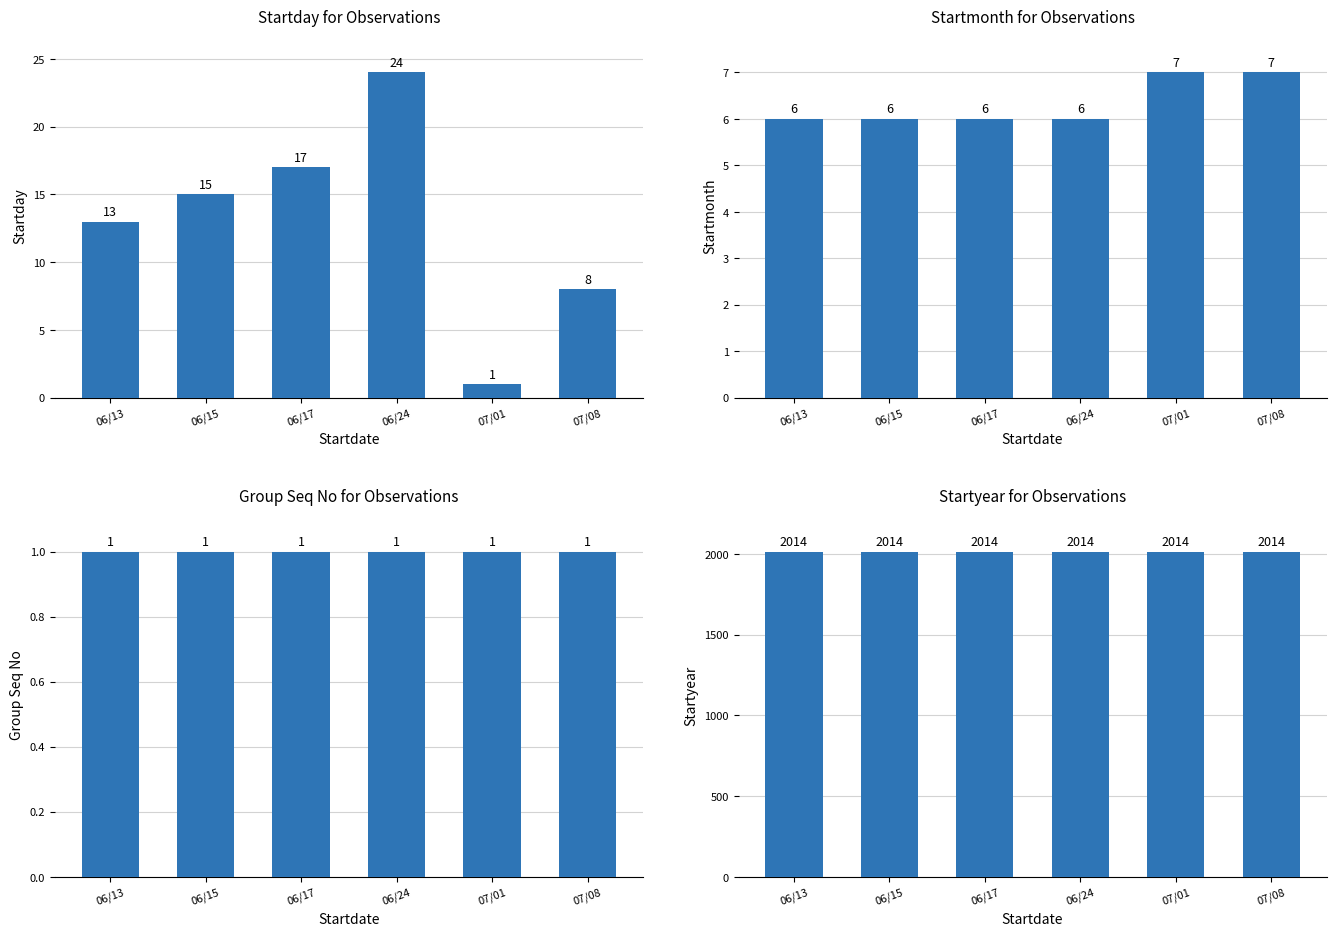

Count the number of data series in this chart.

4